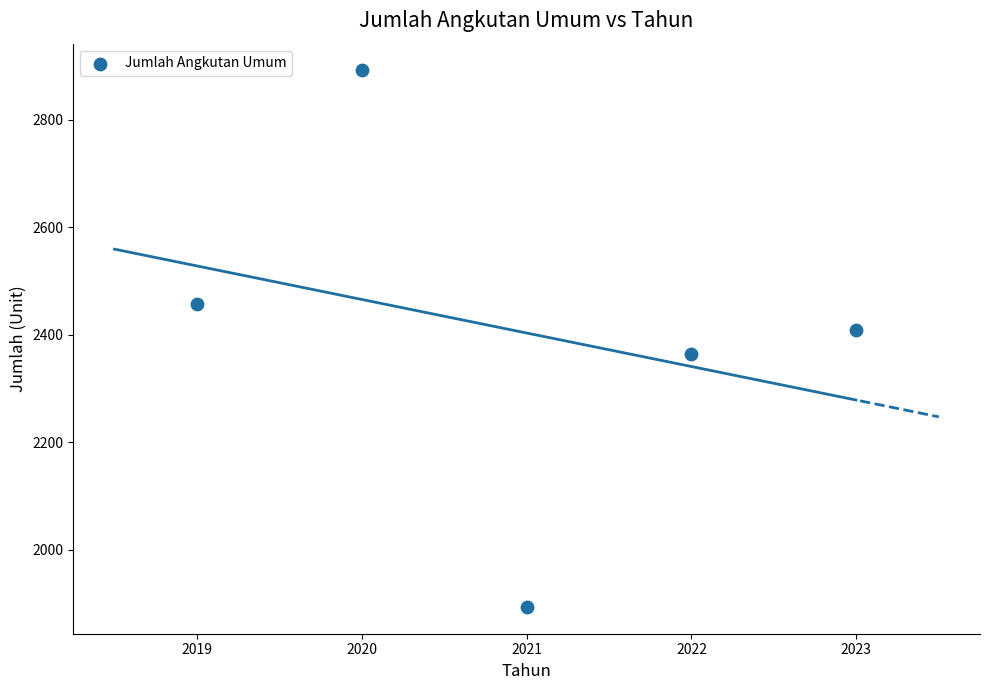

What Y value in the scatter plot is closest to 2393?

2410